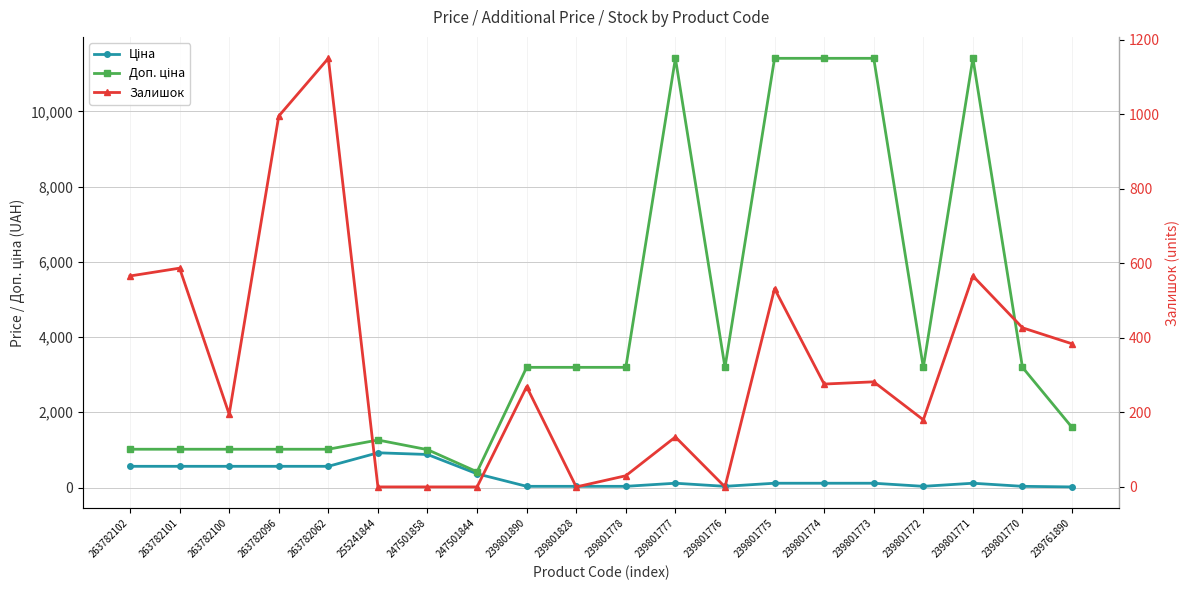

What is the value of the Залишок point at the 9th from the left?

269.0